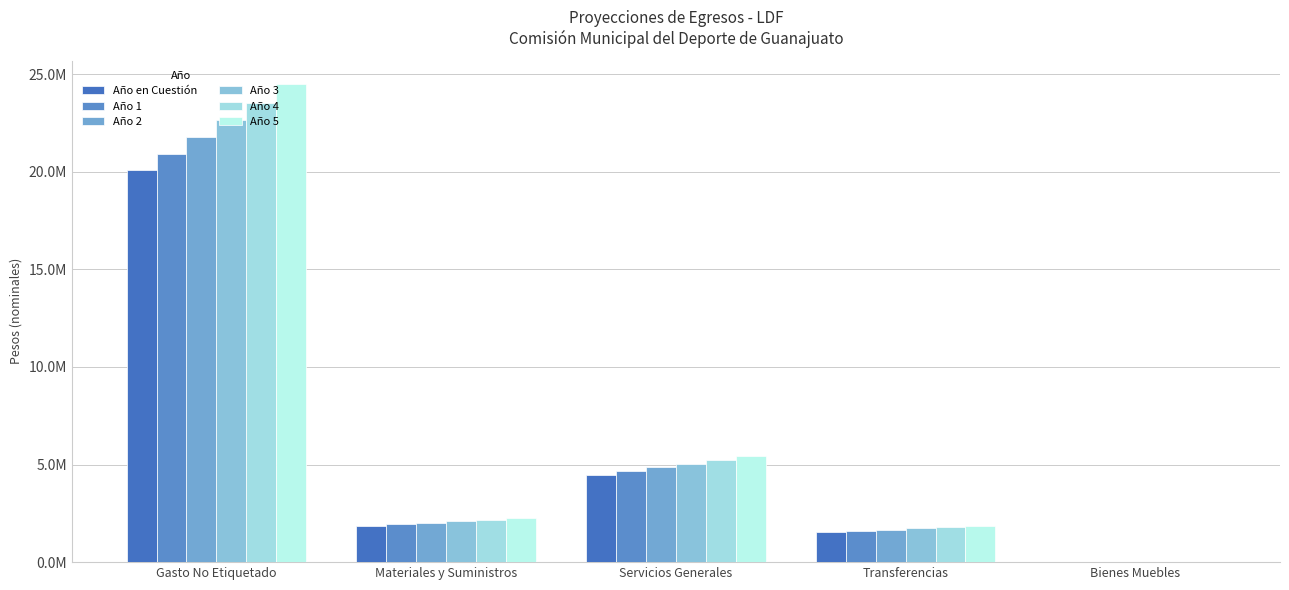

What is the label of the 2nd bar from the right?

Transferencias